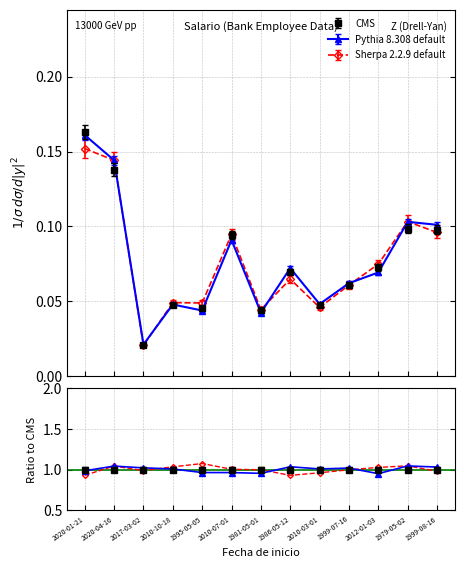

What is the sum of the Pythia 8.308 default values at 1981-05-01 and 2020-01-21?

0.2